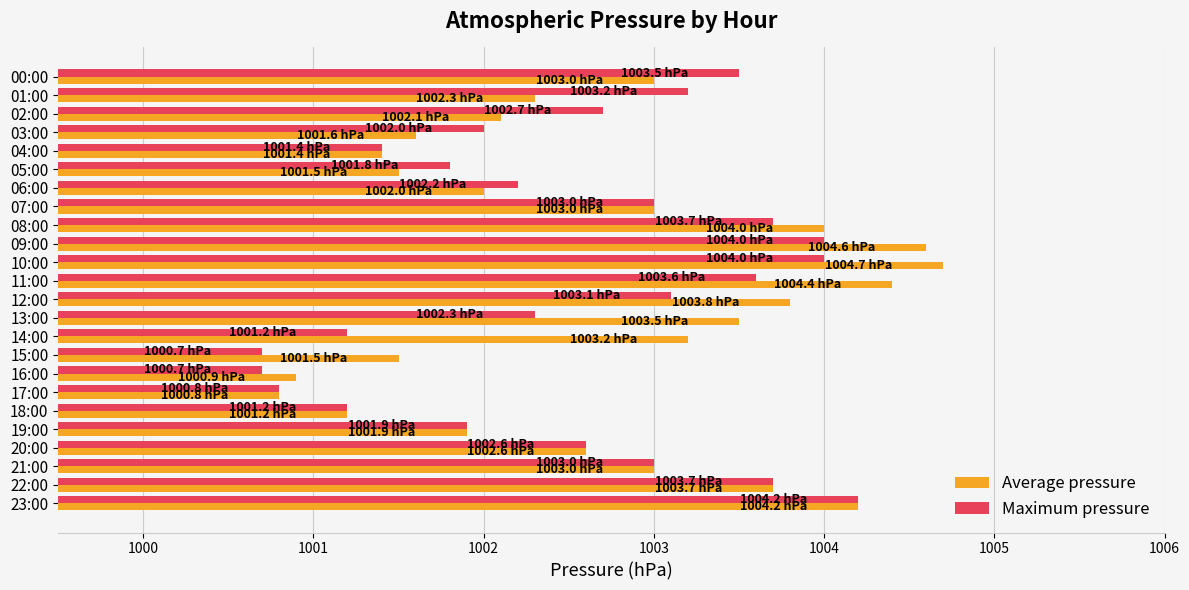

What is the difference between the maximum and minimum values in the Maximum pressure series?

3.5